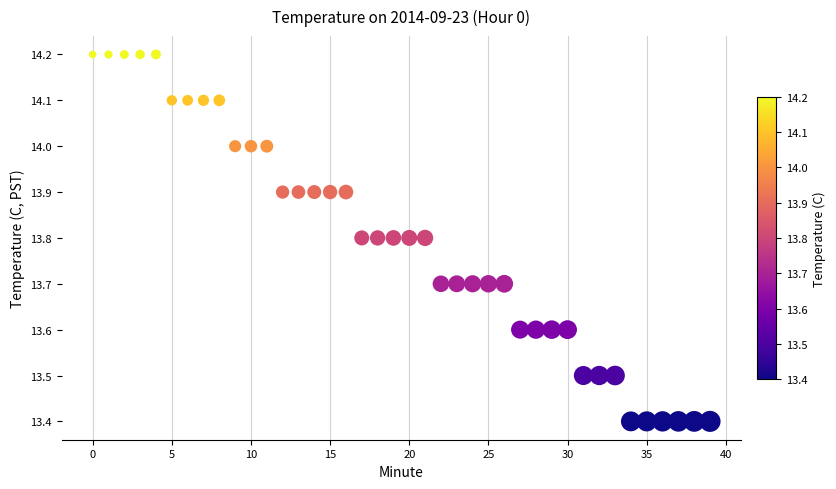

What is the range of Y values (max minus min)?

0.8